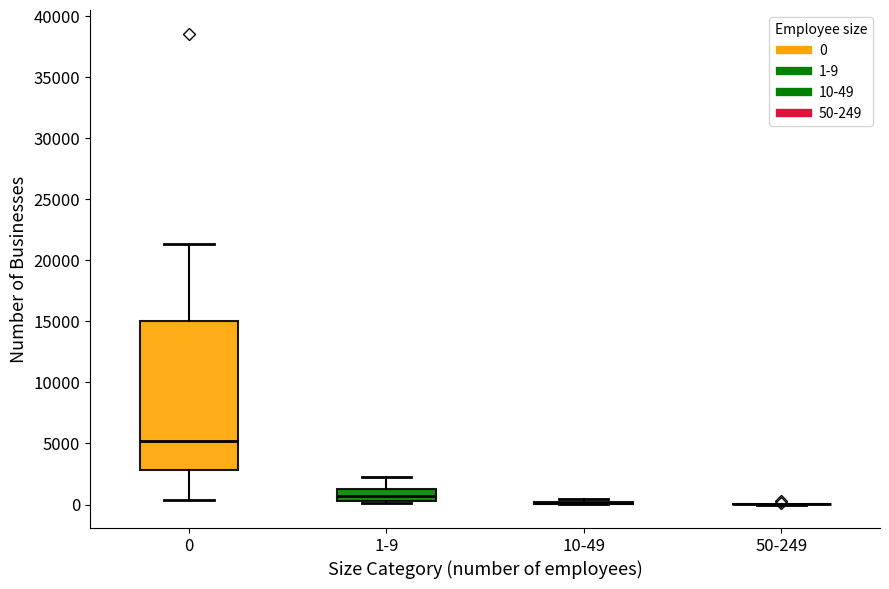

Where is the upper edge of the box for 0 on the y-axis? The values are not printed on the chart, so give them approximately, as read against the axis.

15000